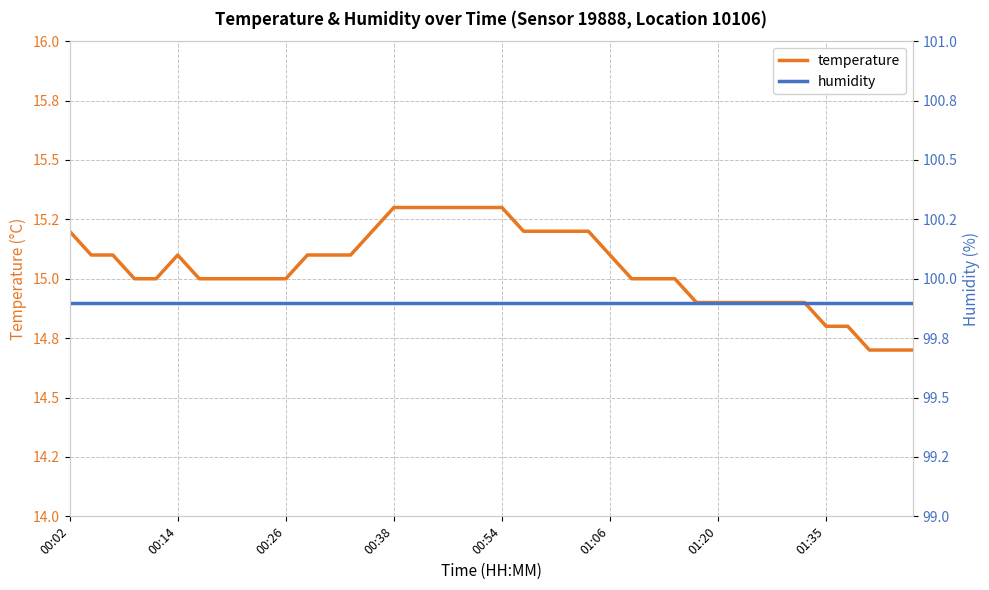

What are all the series names shown in the legend?

temperature, humidity